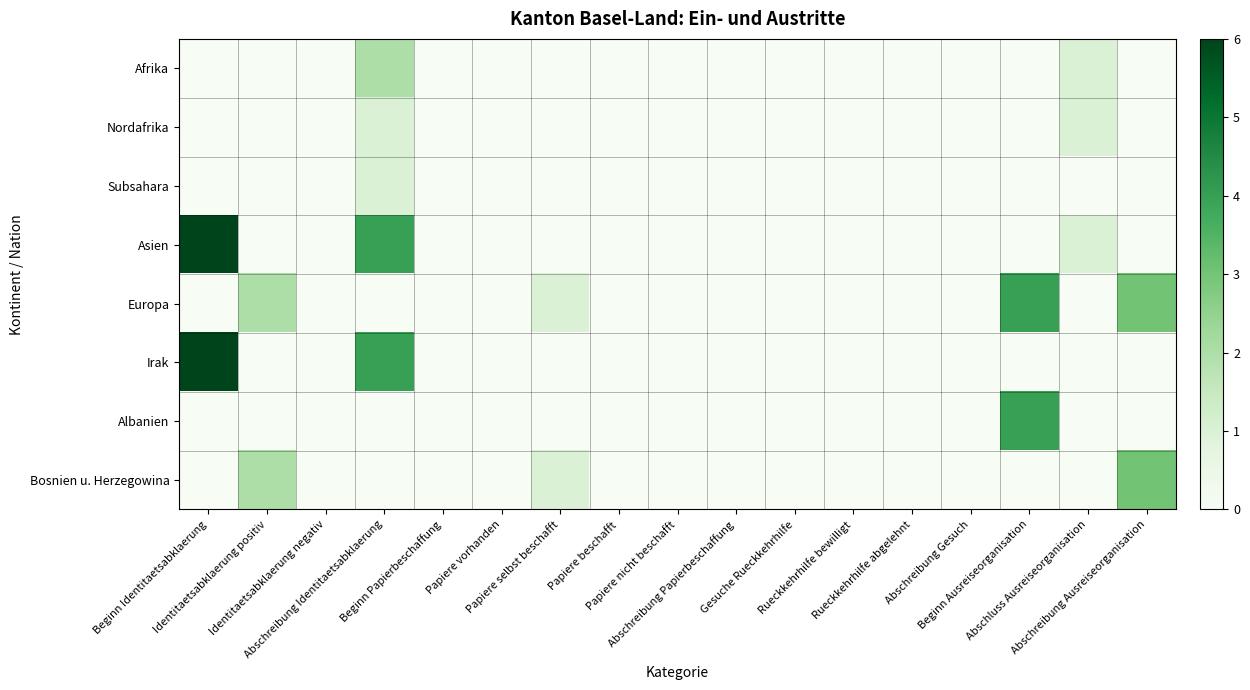

At which category does the chart reach its minimum across all series?

Beginn Identitaetsabklaerung